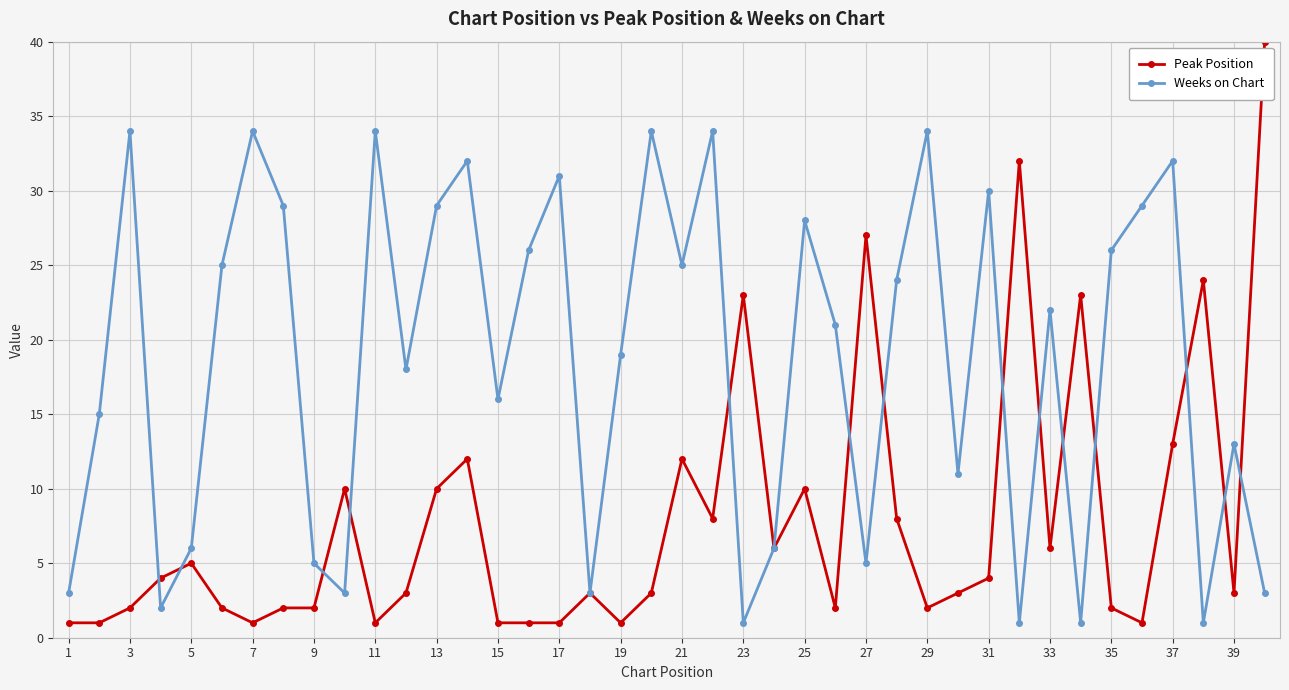

Rank the series by their average value, from highest to lowest.

Weeks on Chart, Peak Position